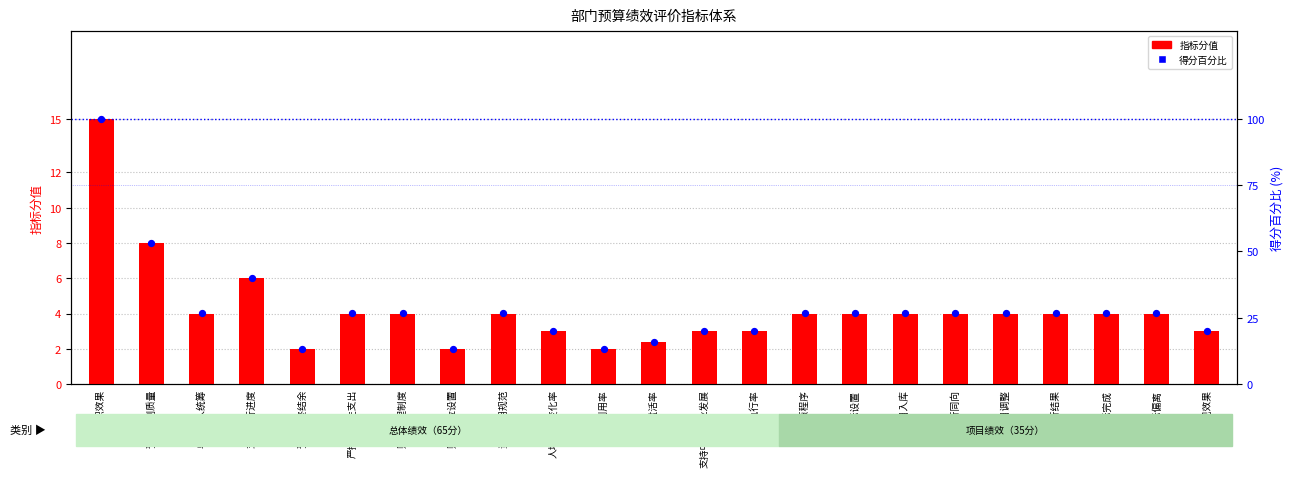

Which series reaches the minimum Y coordinate?

指标分值